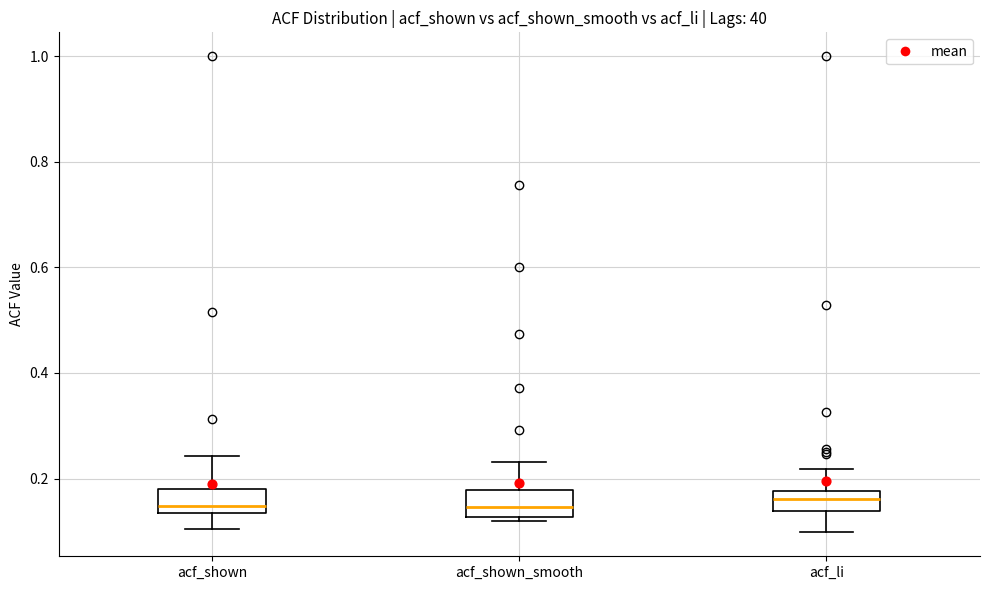

Reading left to right, transcribe this box plot: for each box, give where its median line is, the range the box spans, and where its two whiskers end, as read against the y-axis. The values are not printed on the chart, so give them approximately, as read against the axis.

acf_shown: median 0.14 (just above the box's lower edge), box 0.14 to 0.18, whiskers 0.10 to 0.24
acf_shown_smooth: median 0.14, box 0.12 to 0.18, whiskers 0.12 (just below the box's lower edge) to 0.24
acf_li: median 0.16, box 0.14 to 0.18, whiskers 0.10 to 0.22